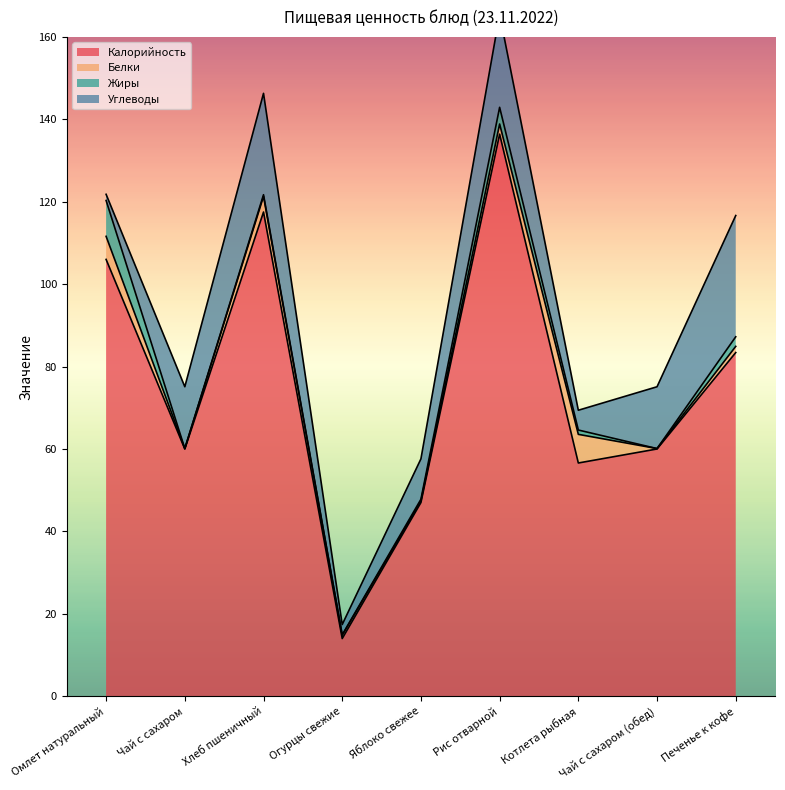

Reading left to right, what are all the values shown in this chart?

Калорийность: 106.0	60.0	117.5	14.0	47.0	136.4	56.6	60.0	83.4
Белки: 5.6	0.1	3.8	0.8	0.4	2.5	7.0	0.1	1.5
Жиры: 8.7	0.0	0.4	0.1	0.4	4.0	1.1	0.0	2.3
Углеводы: 1.5	15.0	24.6	2.5	9.8	22.5	4.8	15.0	29.4